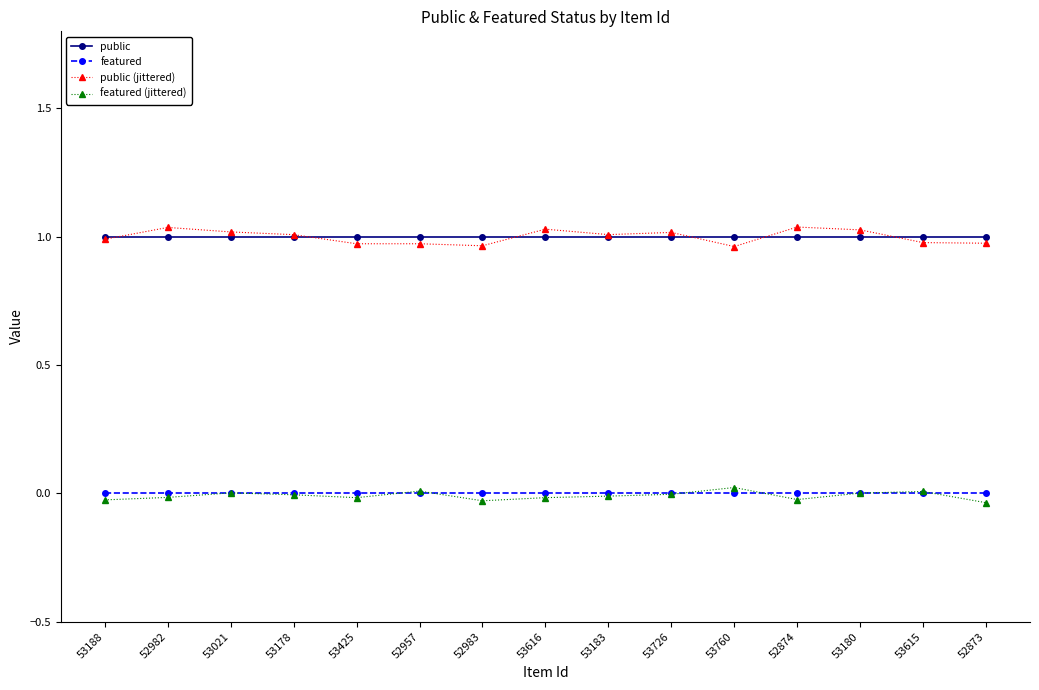

How many lines are shown in the chart?

4